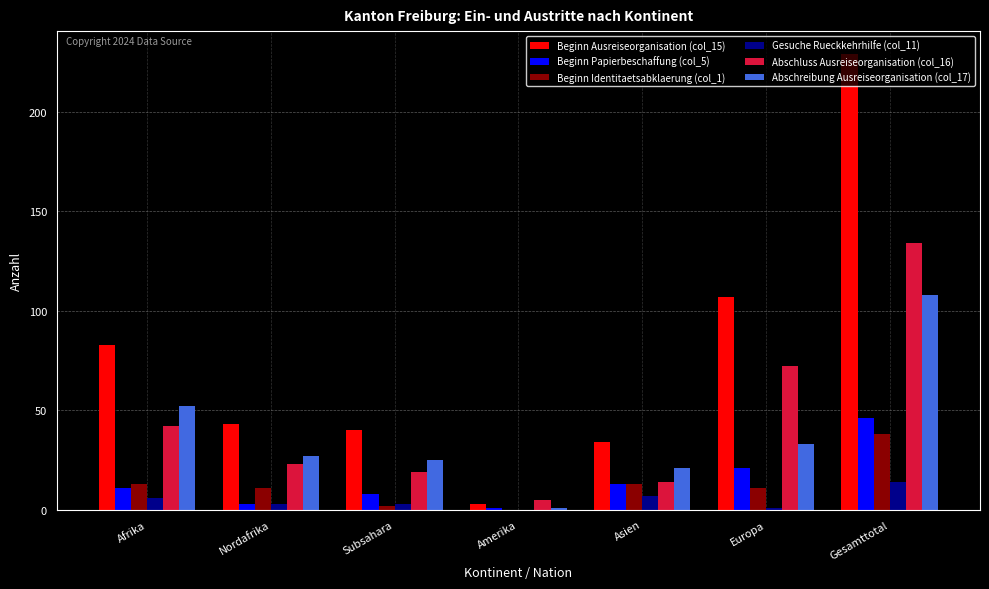

What are all the series names shown in the legend?

Beginn Ausreiseorganisation (col_15), Beginn Papierbeschaffung (col_5), Beginn Identitaetsabklaerung (col_1), Gesuche Rueckkehrhilfe (col_11), Abschluss Ausreiseorganisation (col_16), Abschreibung Ausreiseorganisation (col_17)